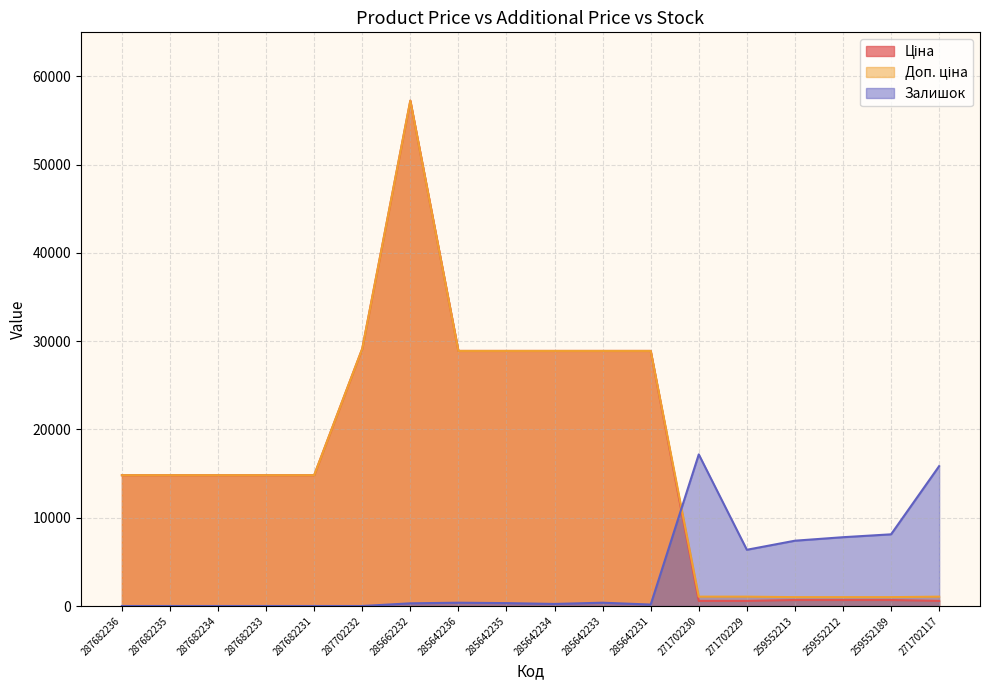

Where is the first local maximum for Залишок?

285642236